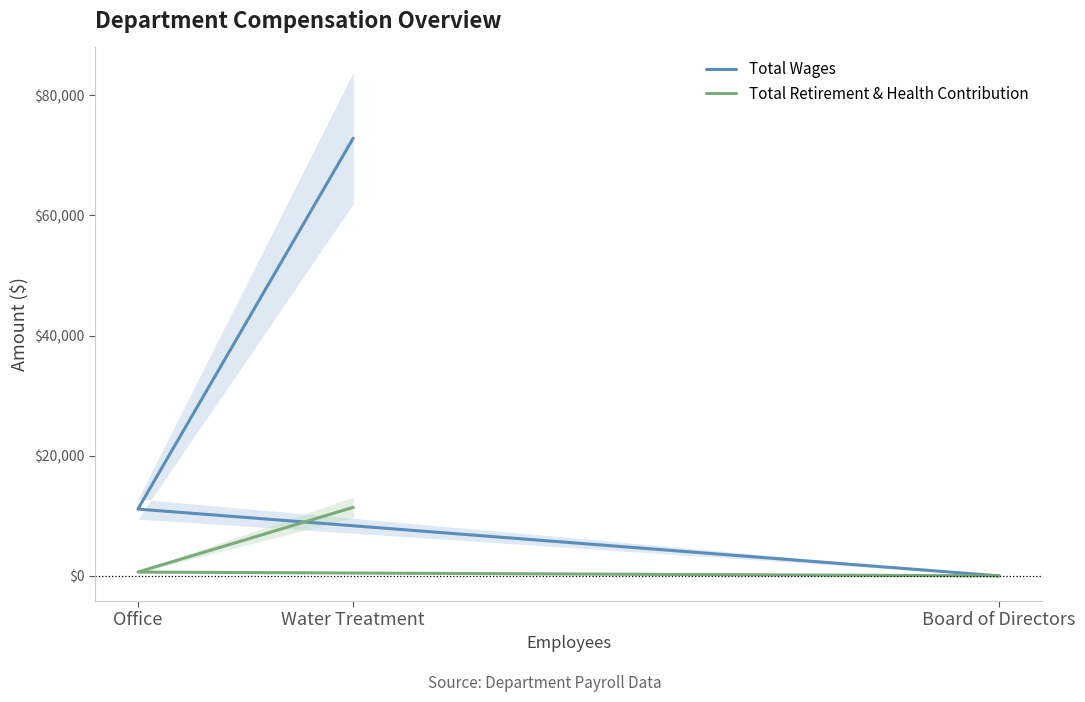

Which series has the largest total across all categories?

Total Wages